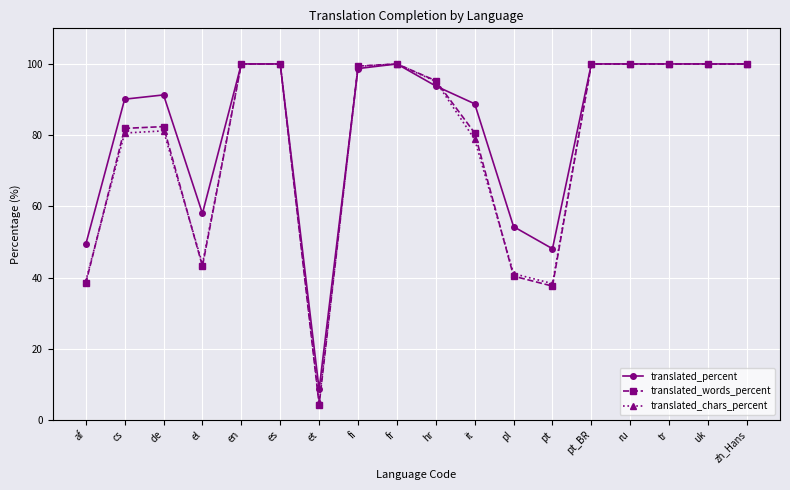

True or false: translated_words_percent has more than 0 interior local peaks.

True